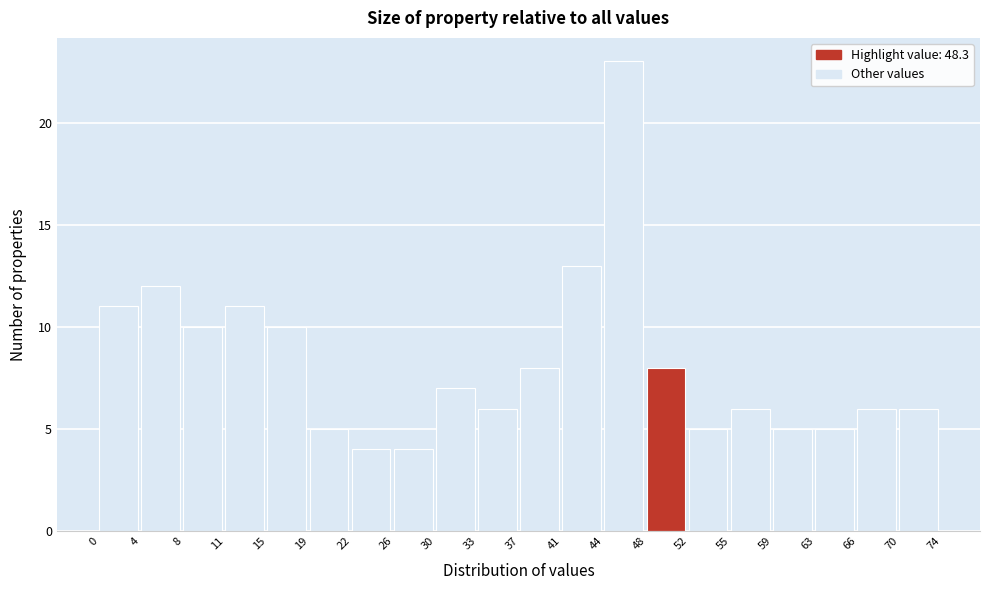

Reading left to right, list every bar in this chart as the range it spans on the x-axis followed by its height. The values are not printed on the chart, so give them approximately, as read against the axis.

0 to 4: 11
4 to 8: 12
8 to 11: 10
11 to 15: 11
15 to 19: 10
19 to 22: 5
22 to 26: 4
26 to 30: 4
30 to 33: 7
33 to 37: 6
37 to 41: 8
41 to 44: 13
44 to 48: 23
48 to 52: 8
52 to 55: 5
55 to 59: 6
59 to 63: 5
63 to 66: 5
66 to 70: 6
70 to 74: 6